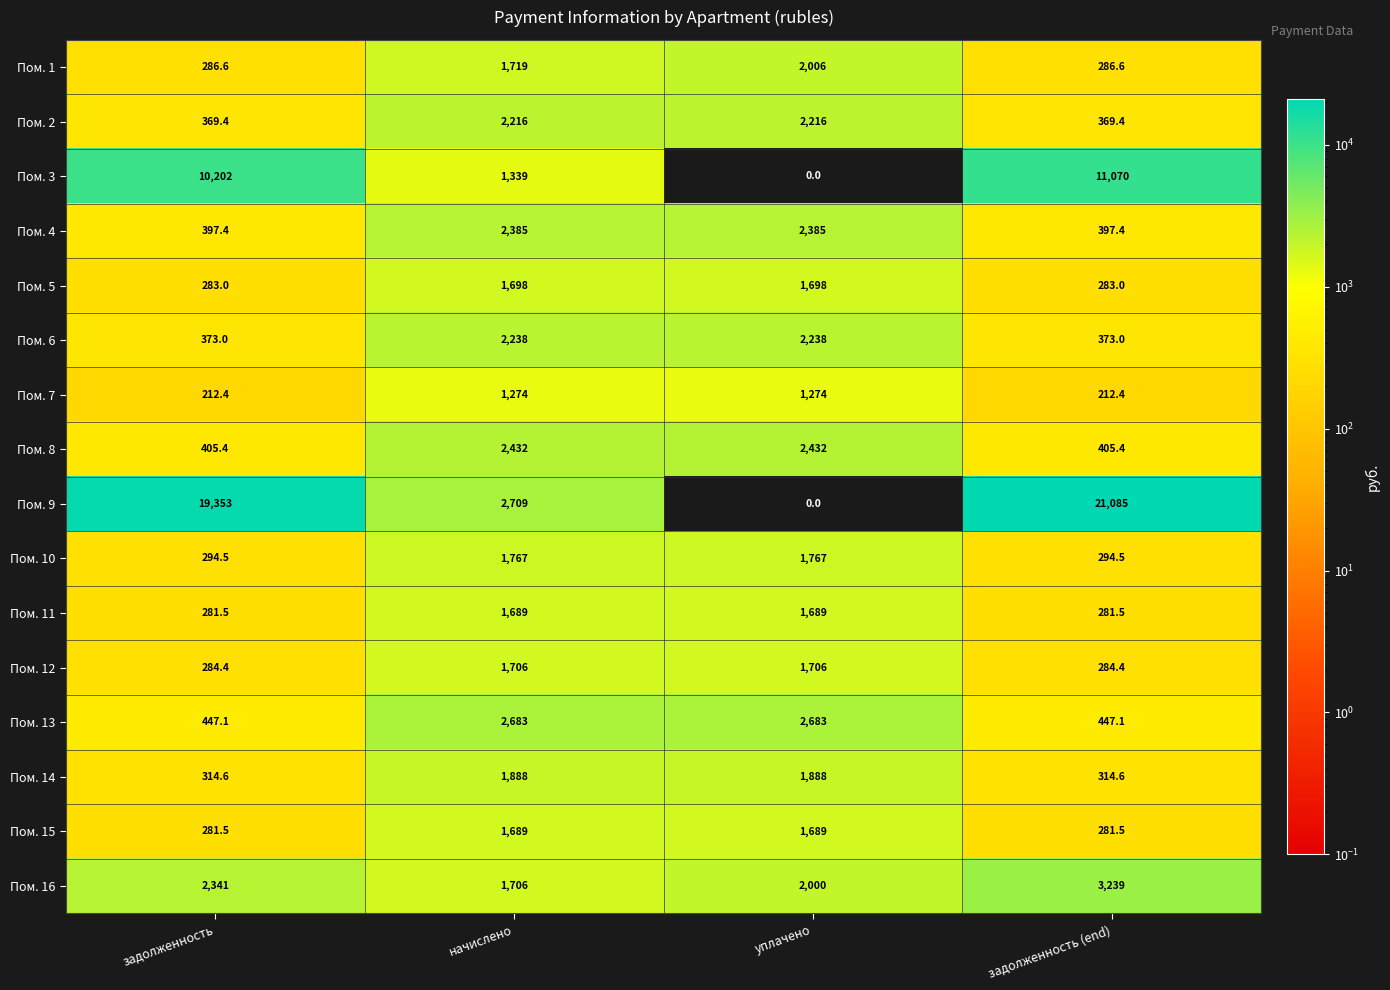

True or false: Пом. 8 has a value of 405.4 at задолженность.

True